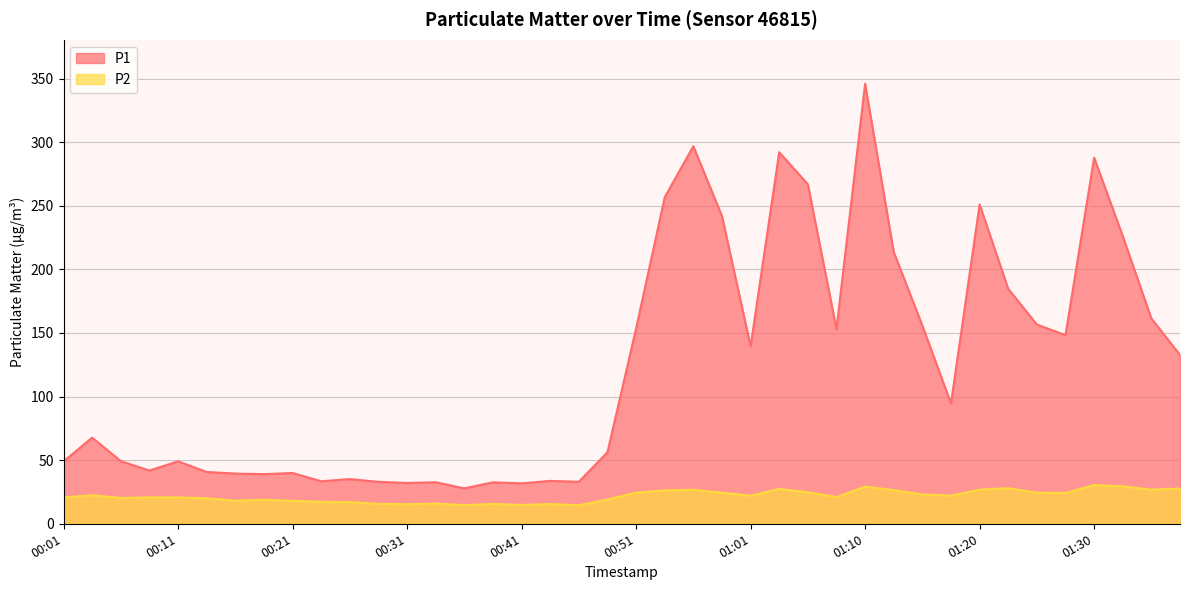

Which series has the largest range (max minus min)?

P1